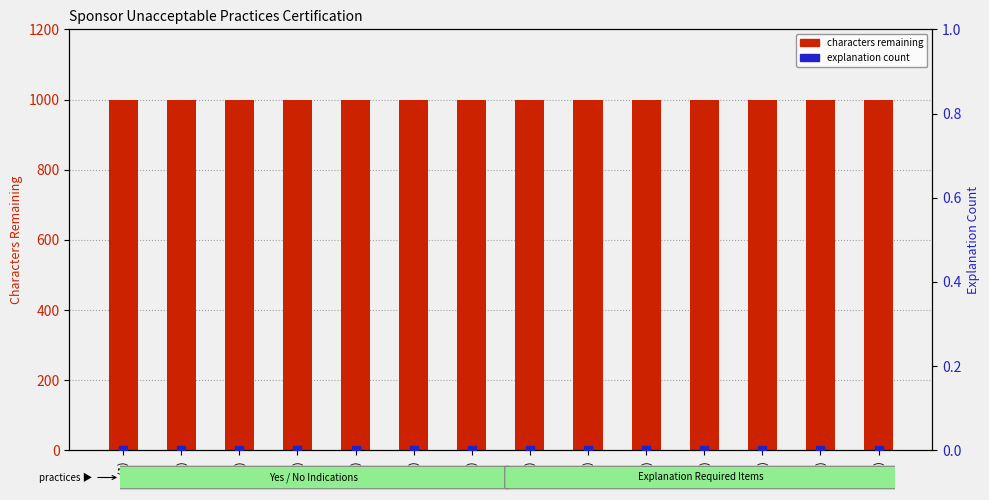

Which series reaches the minimum Y coordinate?

explanation count